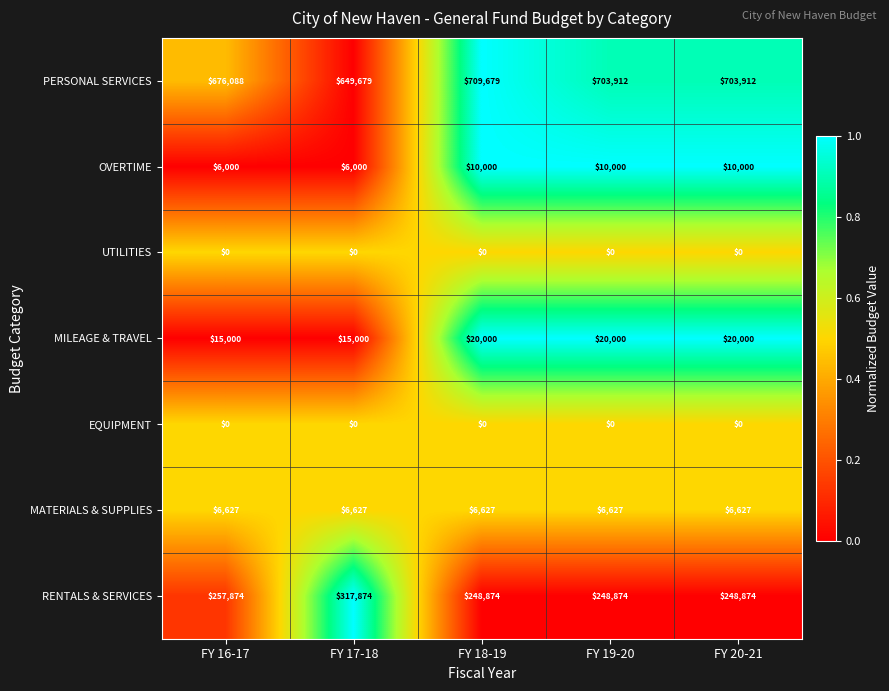

Read the RENTALS & SERVICES value at FY 16-17, to the nearest 50.

257850